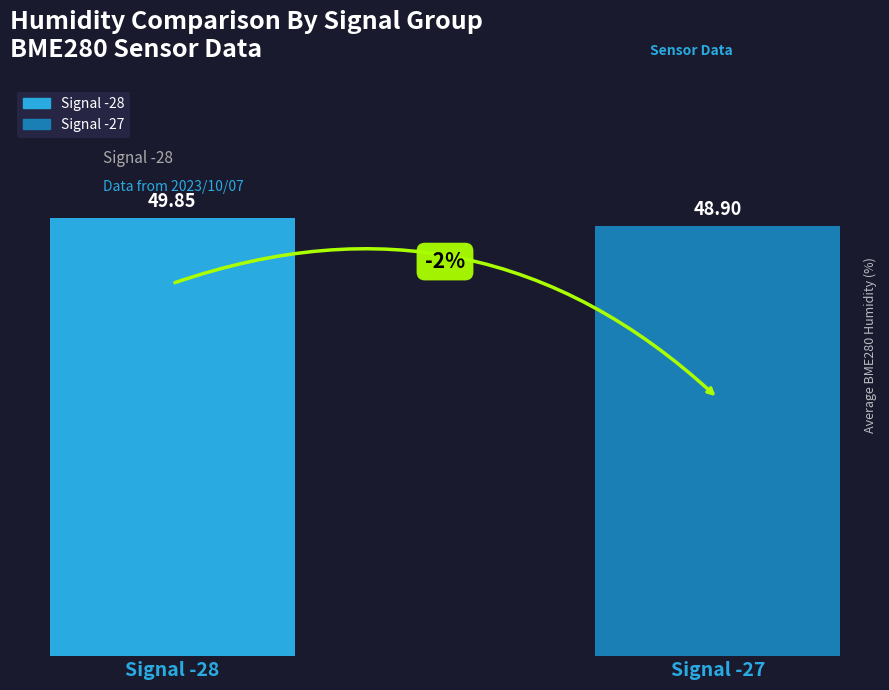

Reading left to right, extract all data points from this chart.

49.9	48.9